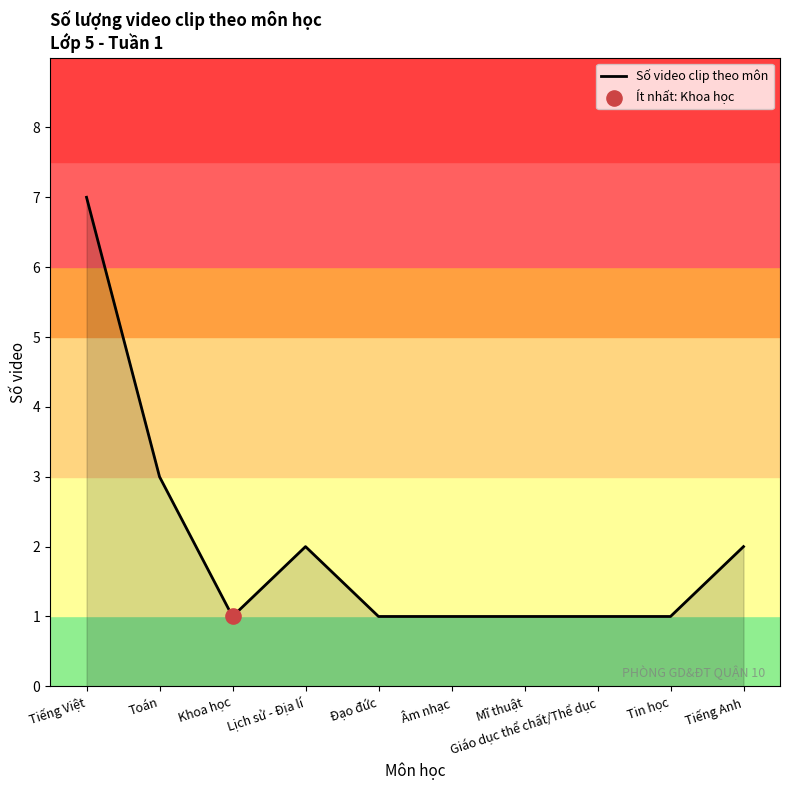

What is the change in value from Tin học to Tiếng Anh?

+1